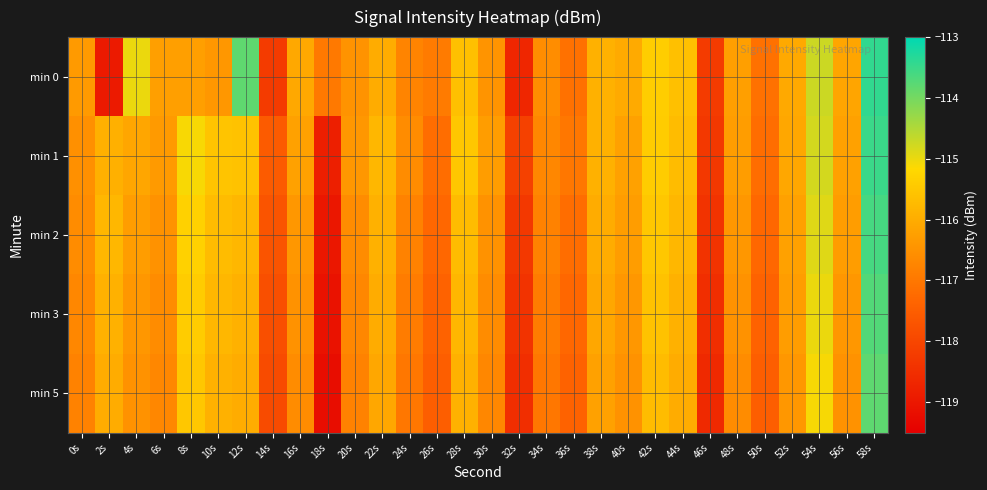

Between 8s and 40s, which is larger?

40s